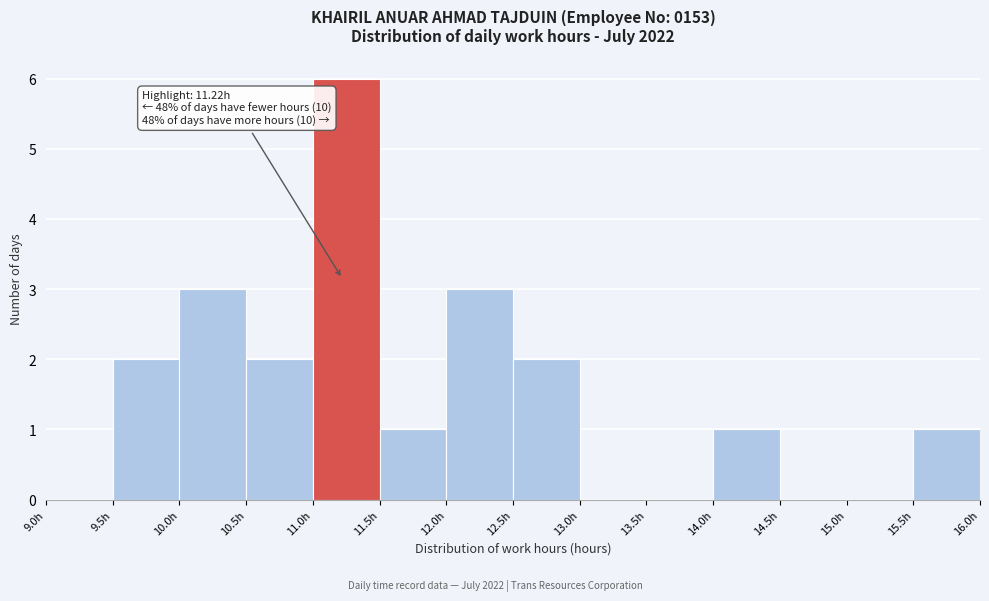

Over which range of the x-axis is the bar tallest?

11.0 to 11.5